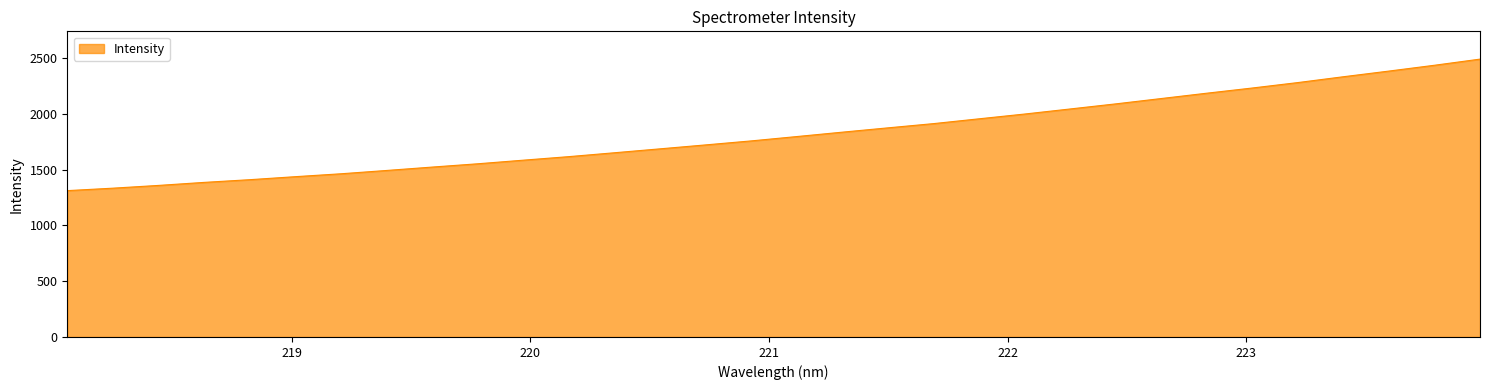

What is the minimum value shown in the chart?

1311.6